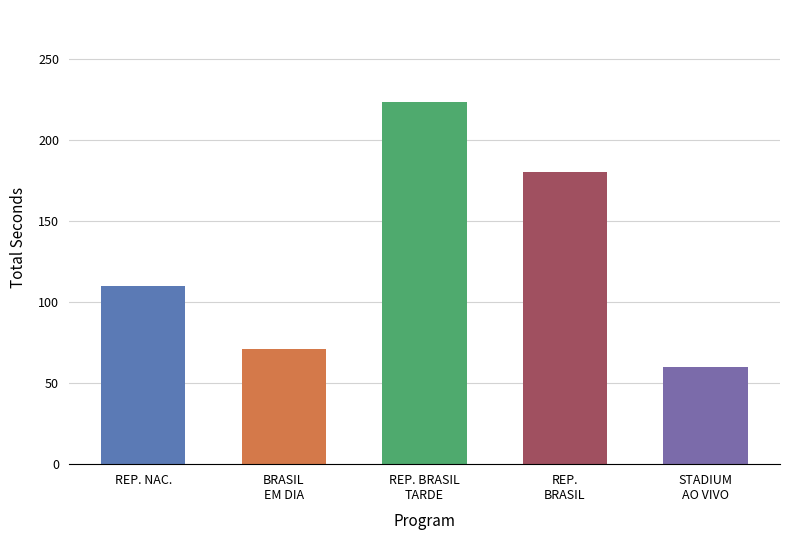

What is the difference between the maximum and minimum values?

163